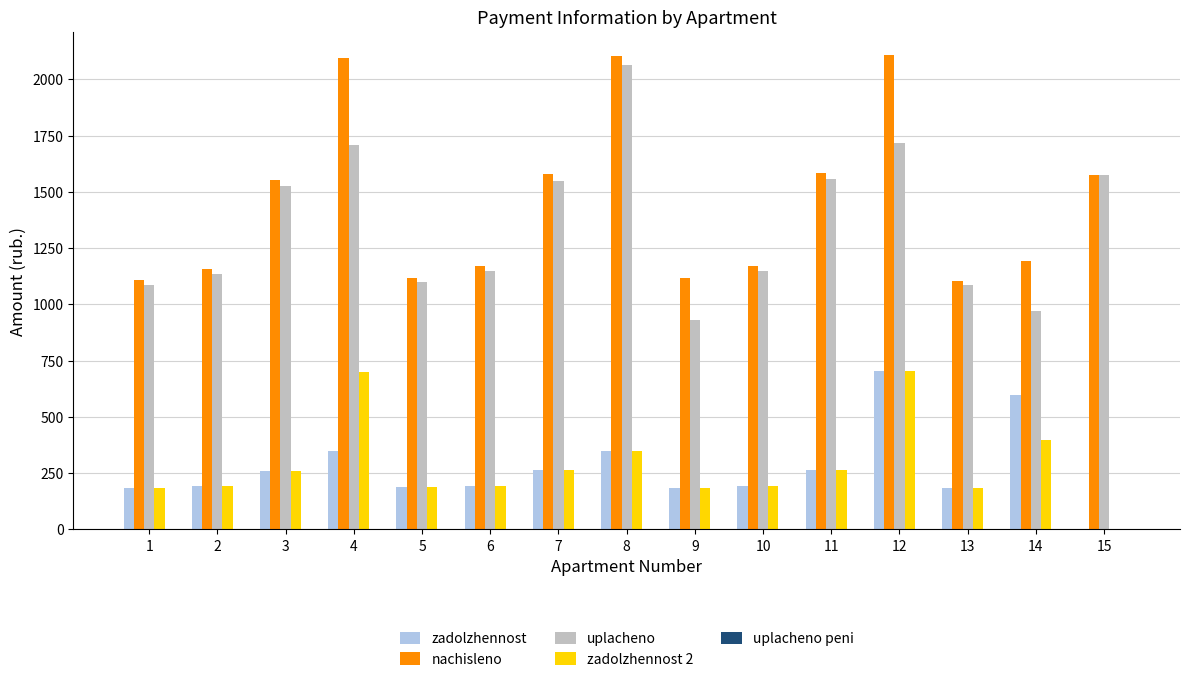

Which series has the largest total across all categories?

nachisleno